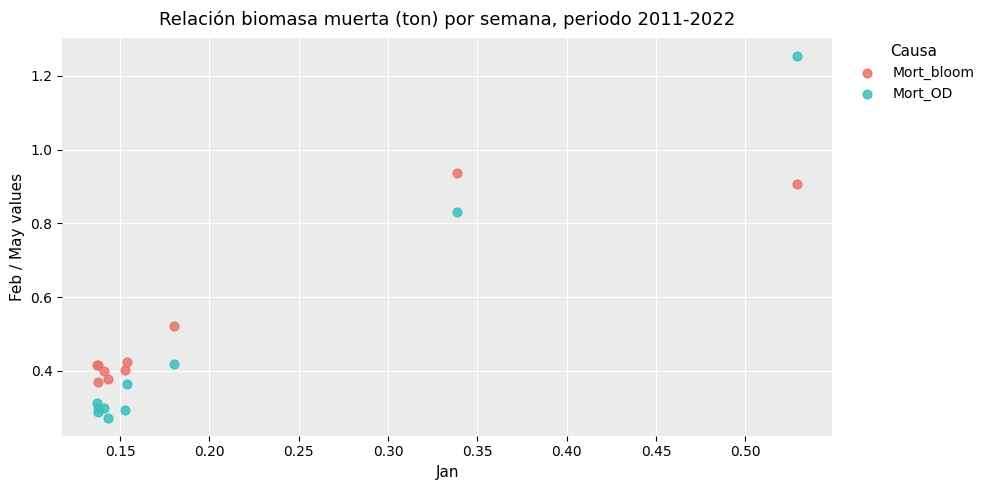

Which series contains the highest Y value?

Mort_OD